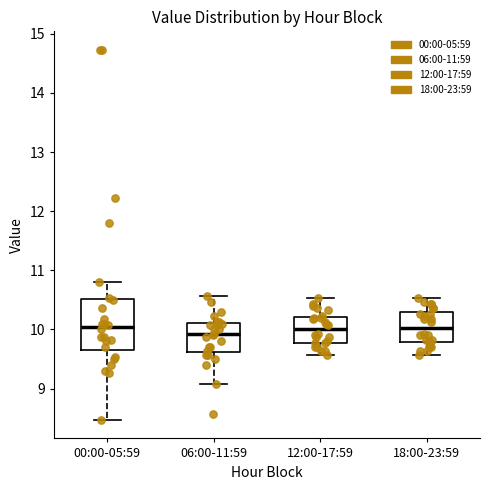

Reading left to right, read every box against the y-axis: the position of its median line, the range the box covers, and the ends of its whiskers. The values are not printed on the chart, so give them approximately, as read against the axis.

00:00-05:59: median 10.0, box 9.7 to 10.5, whiskers 8.5 to 10.8
06:00-11:59: median 9.9, box 9.6 to 10.1, whiskers 9.1 to 10.6
12:00-17:59: median 10.0, box 9.8 to 10.2, whiskers 9.6 to 10.5
18:00-23:59: median 10.0, box 9.8 to 10.3, whiskers 9.6 to 10.5